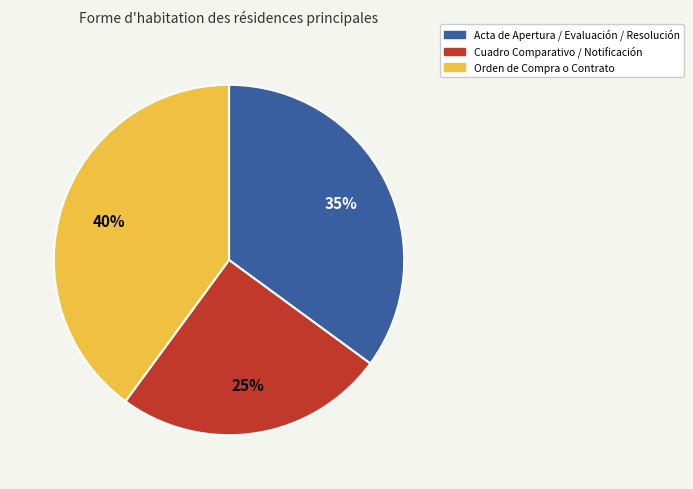

Is there a majority slice in this chart?

No